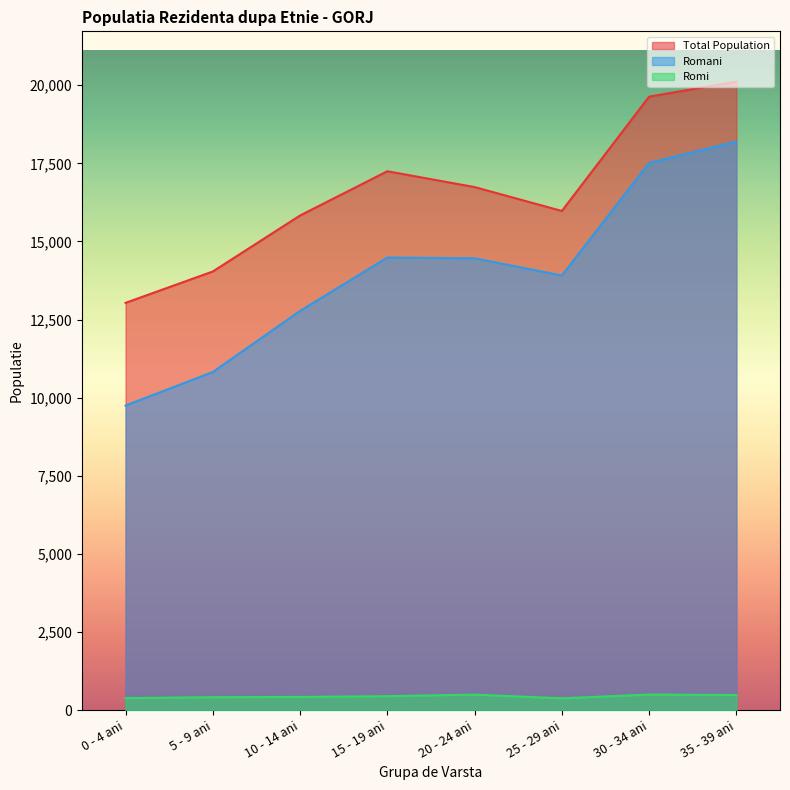

What is the sum of the Romi values at 0 - 4 ani and 10 - 14 ani?

803